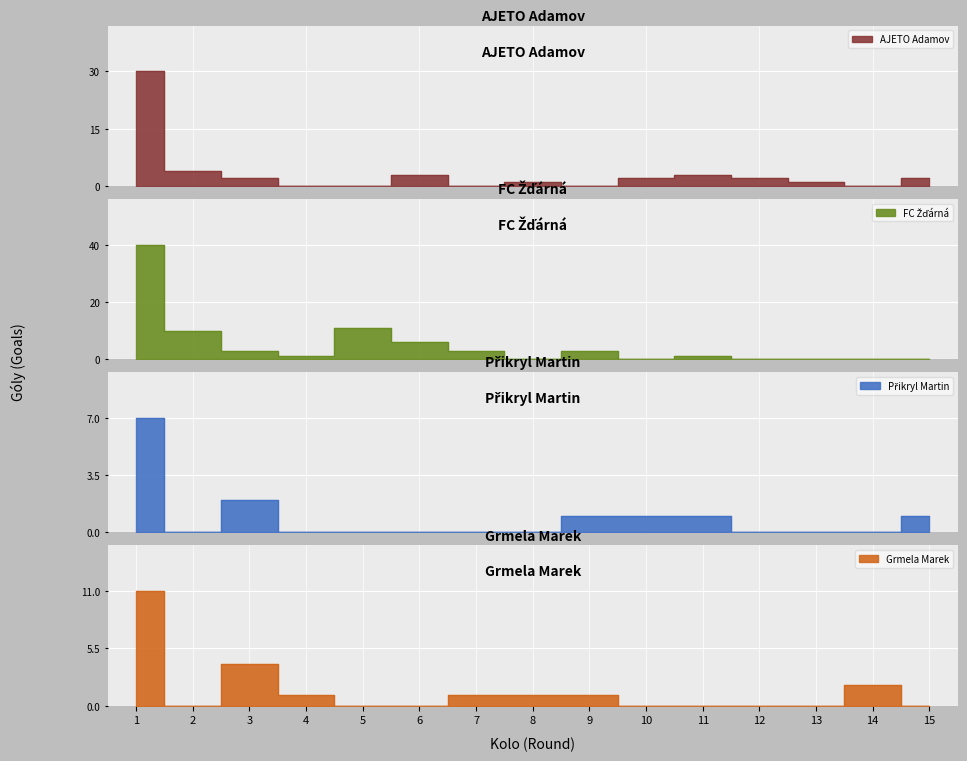

What is the difference between the AJETO Adamov values at 15 and 9?

2